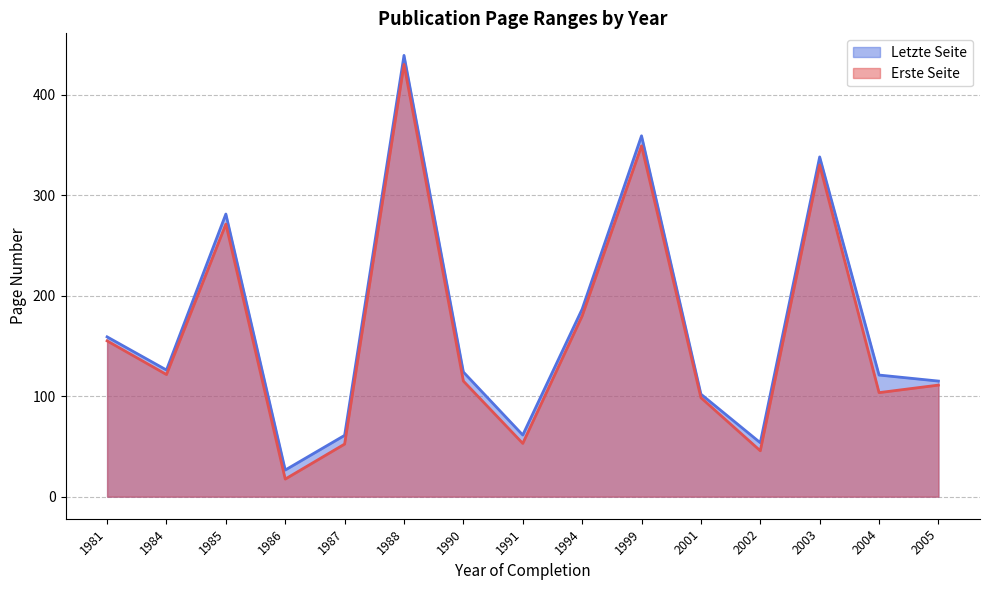

Is the value of Erste Seite at 2001 greater than the value of Letzte Seite at 1987?

Yes